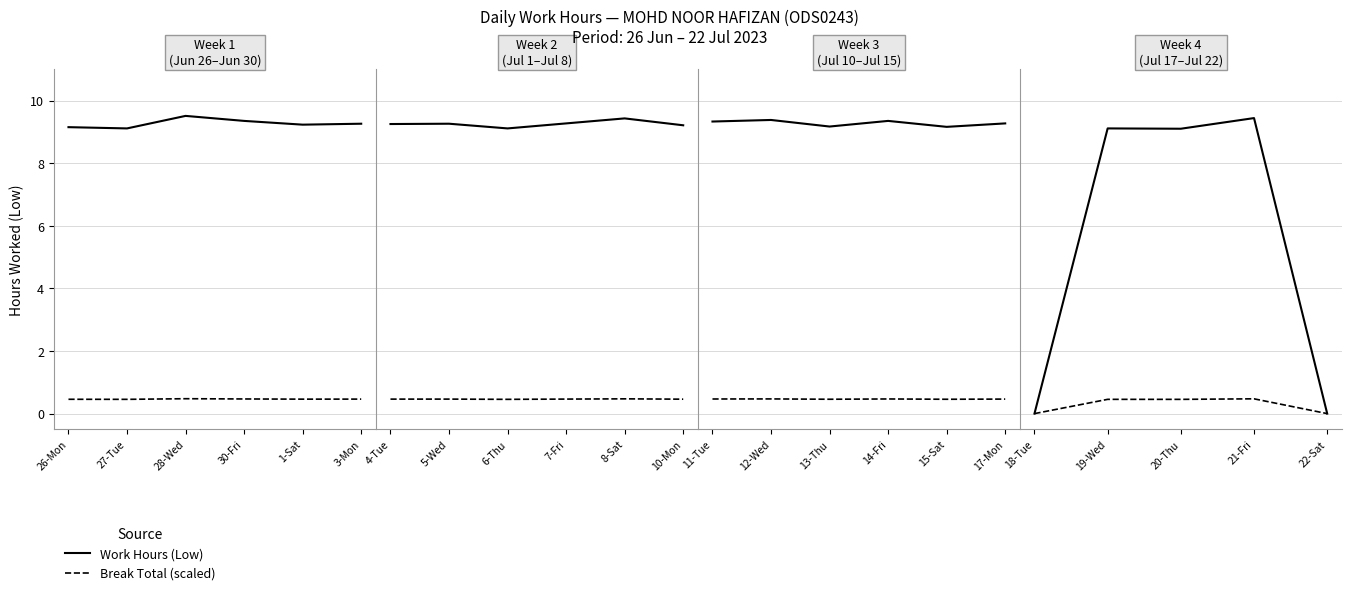

Between 18-Tue and 22-Sat, which series saw the biggest shift?

Work Hours (Low)